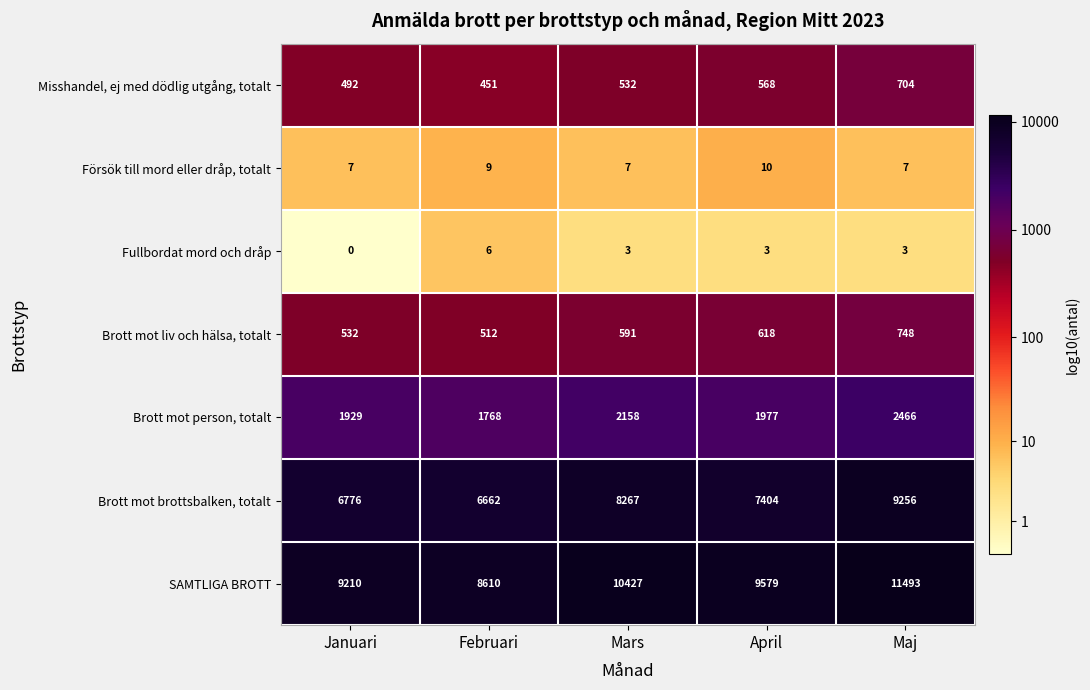

At which category is the sum across all series the highest?

Maj